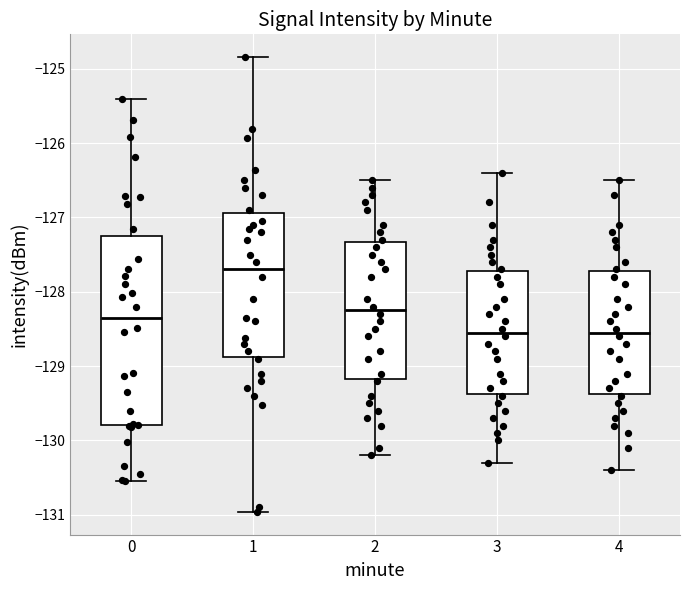

Which box is the tallest, from its lower edge to its upper edge?

0